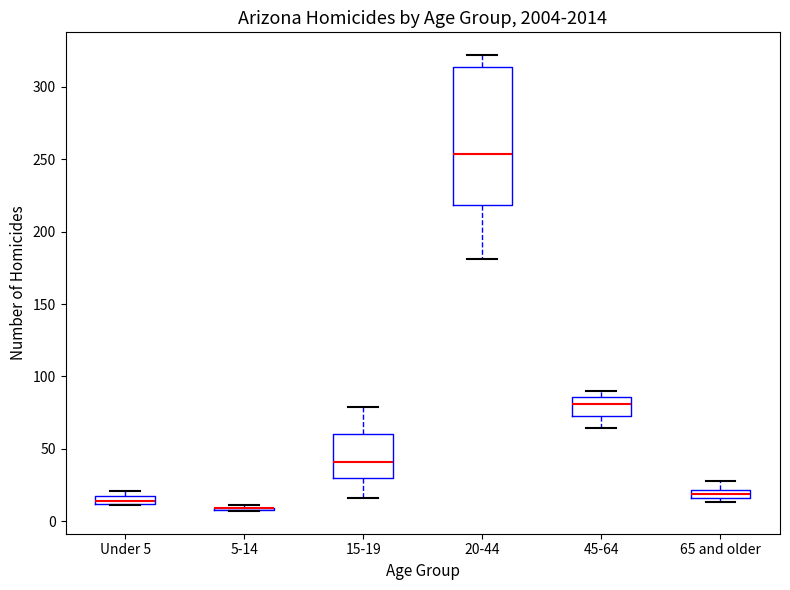

Where does the upper whisker of the box for 65 and older end on the y-axis? The values are not printed on the chart, so give them approximately, as read against the axis.

30